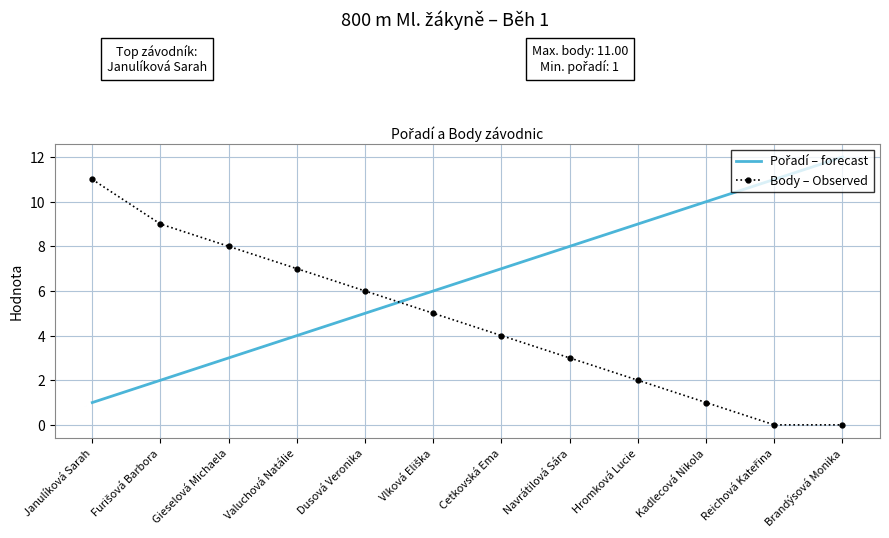

What position from the left is Gieselová Michaela?

3